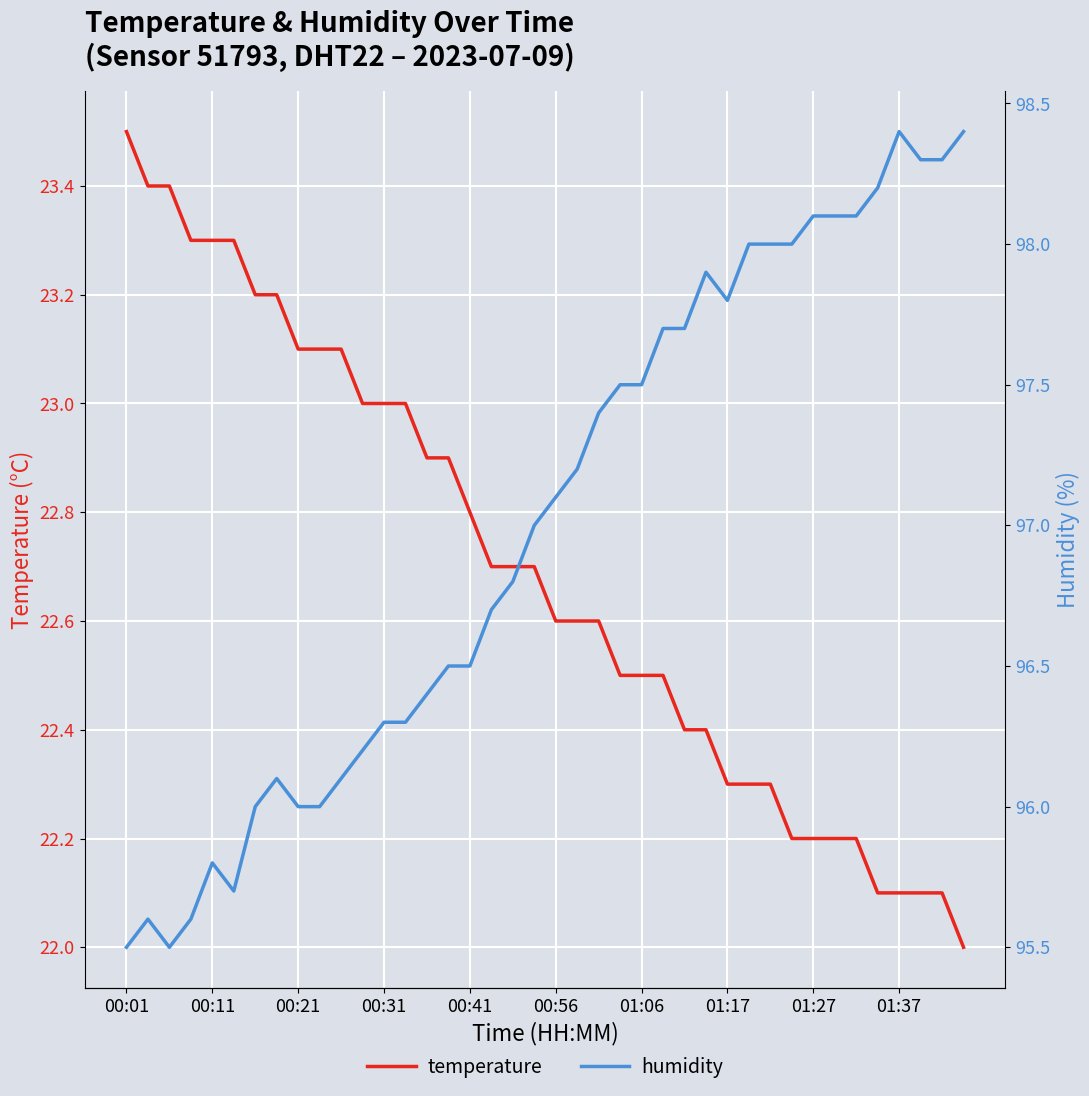

What is the difference between the temperature values at 27 and 31?

0.2